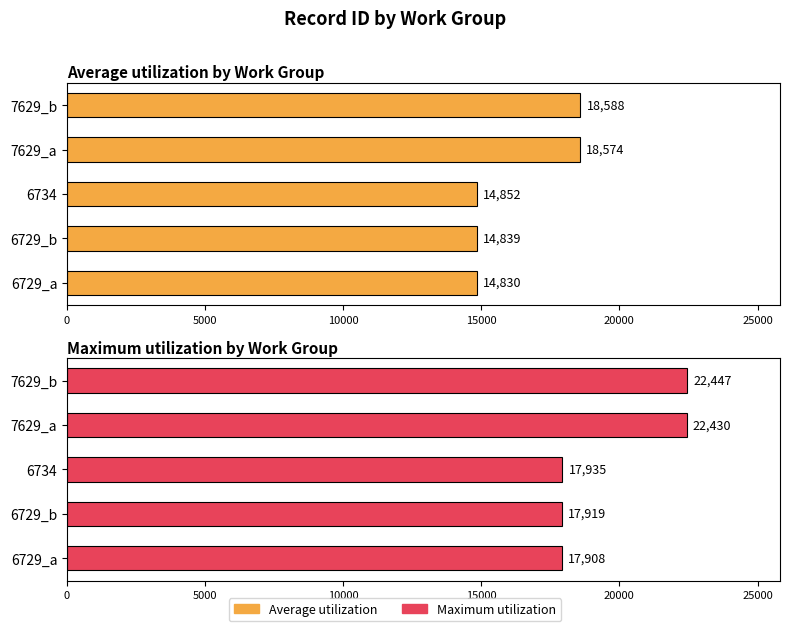

Which series has the largest total across all categories?

Maximum utilization